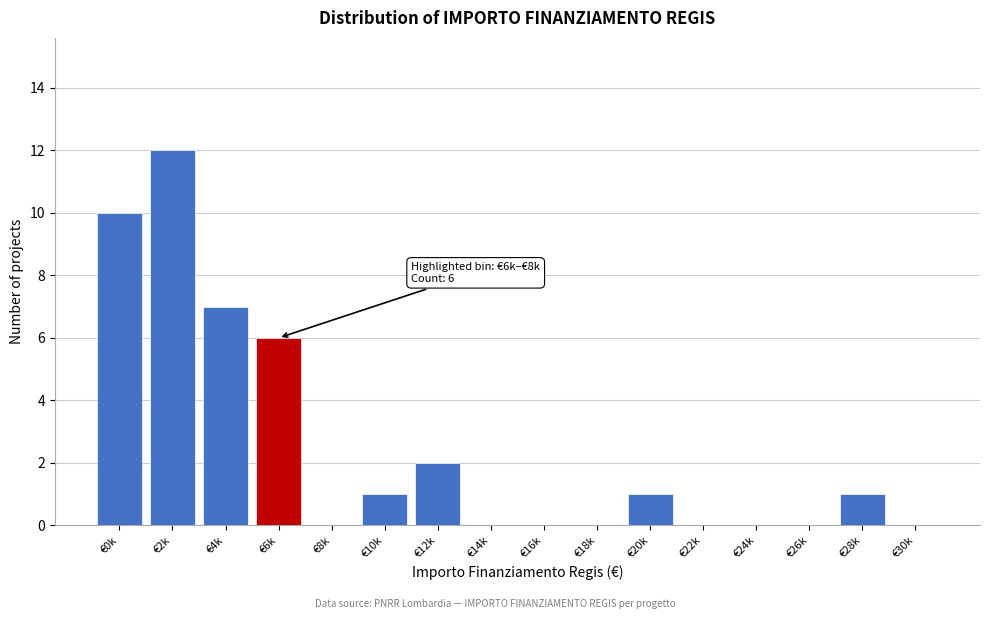

Reading right to left, what are all the values shown in this chart?

€30k=0	€28k=1	€26k=0	€24k=0	€22k=0	€20k=1	€18k=0	€16k=0	€14k=0	€12k=2	€10k=1	€8k=0	€6k=6	€4k=7	€2k=12	€0k=10